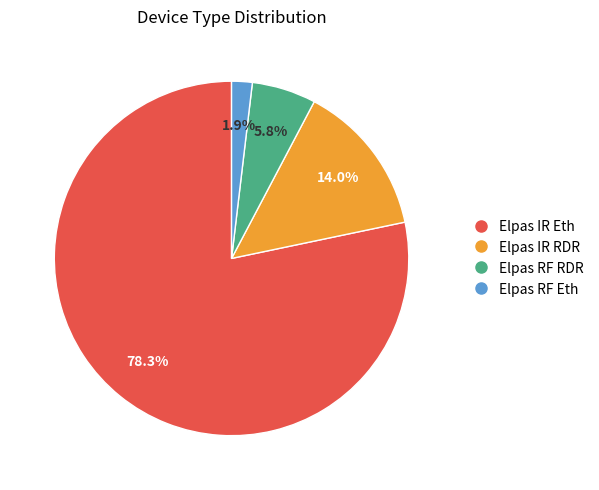

What portion of the pie excludes Elpas RF RDR?

94.2%